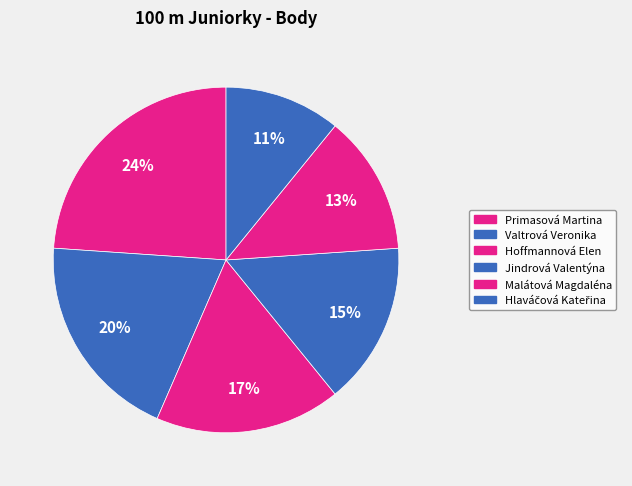

What is the smallest slice in the pie chart?

Hlaváčová Kateřina